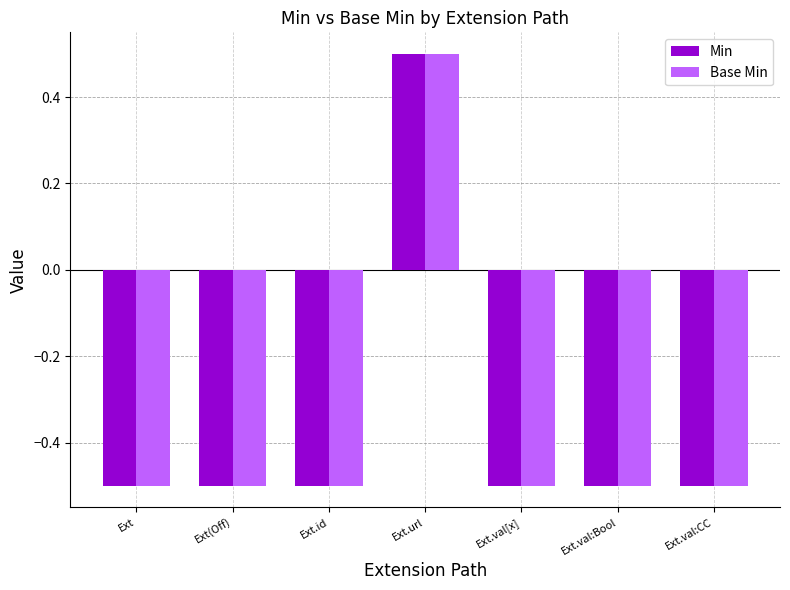

What are all the series names shown in the legend?

Min, Base Min